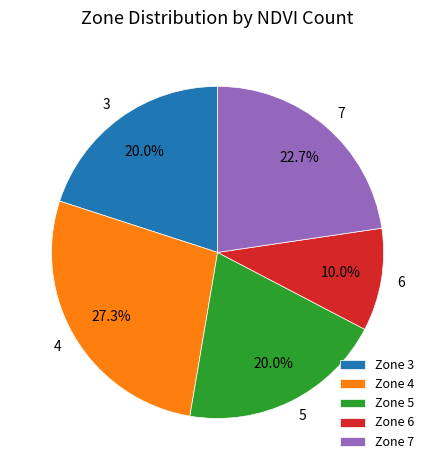

How many segments does this pie chart have?

5